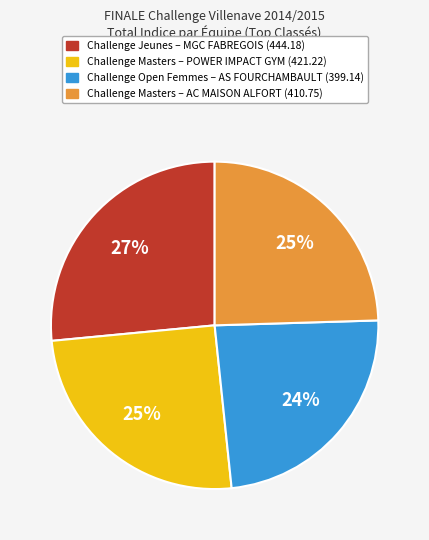

To the nearest percent, what is the difference between the largest and smallest slice percentages?

3%